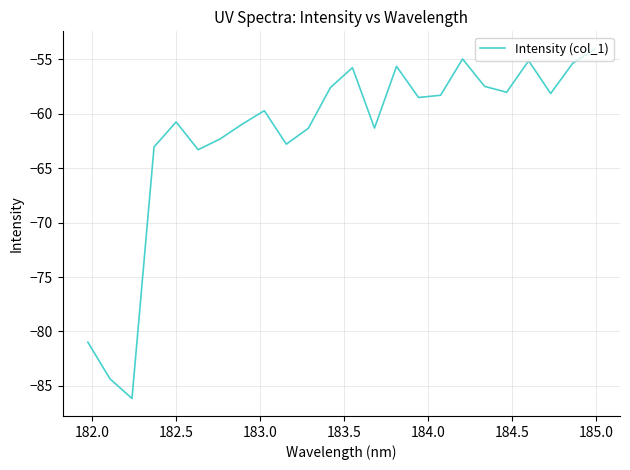

What is the difference between the maximum and minimum values?

32.1